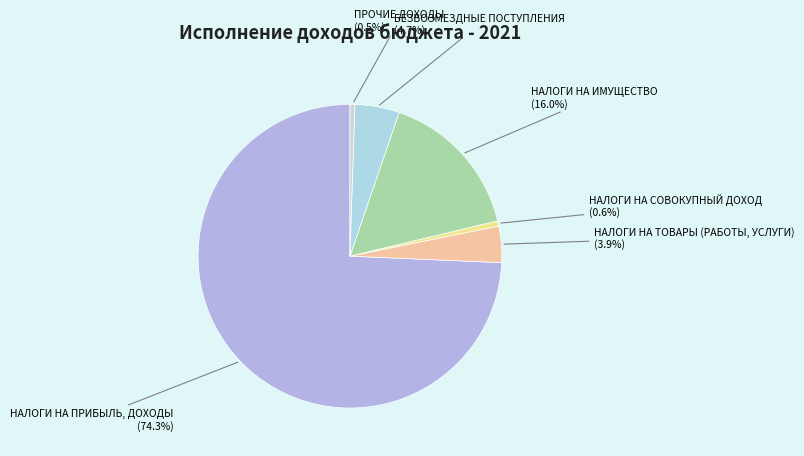

Count the number of slices in the pie.

6